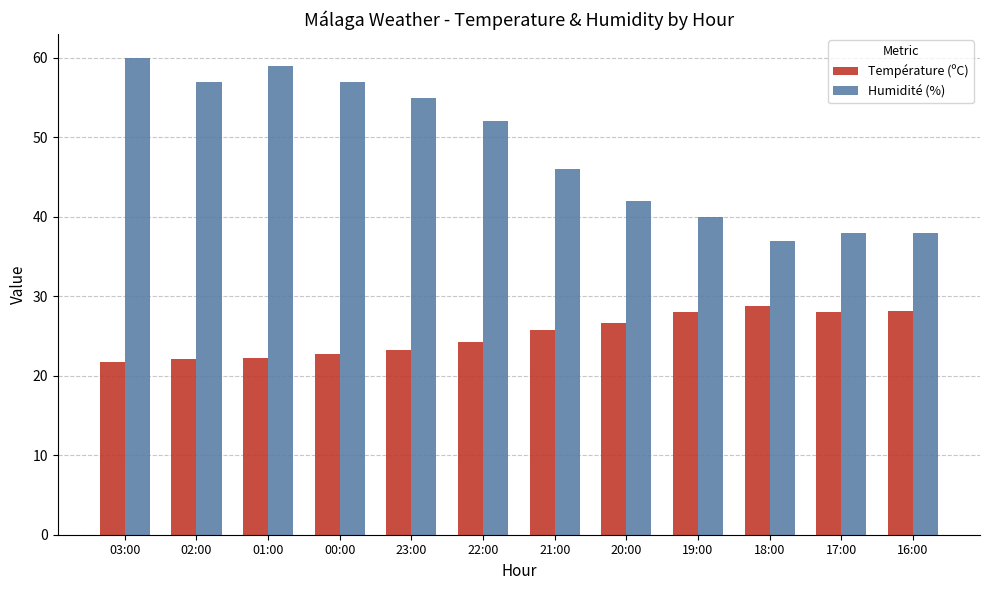

True or false: Humidité (%) has a value of 37.0 at 18:00.

True